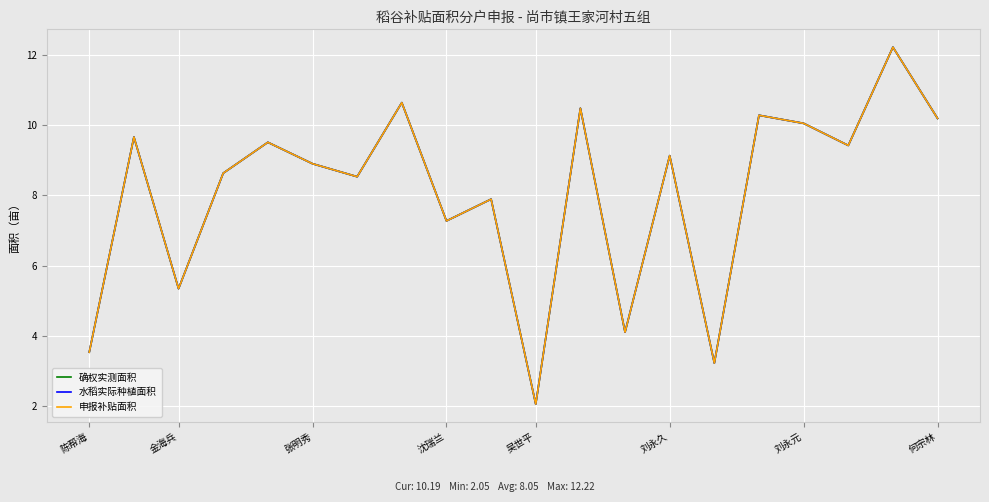

Does the chart have visible grid lines?

Yes